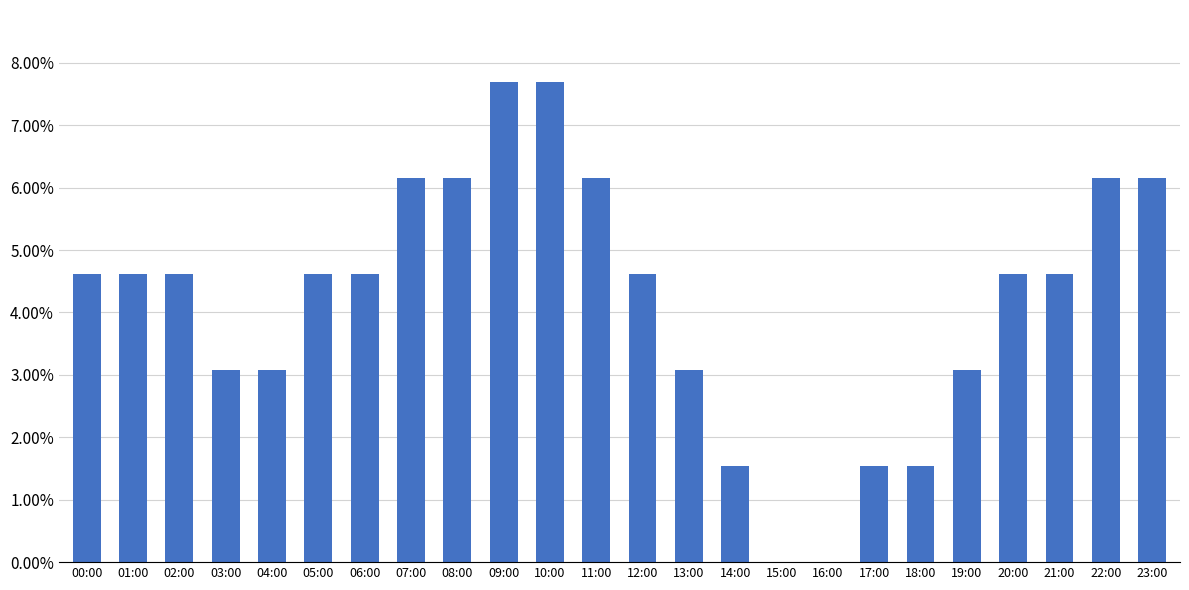

Which category has the lowest value across all series?

15:00